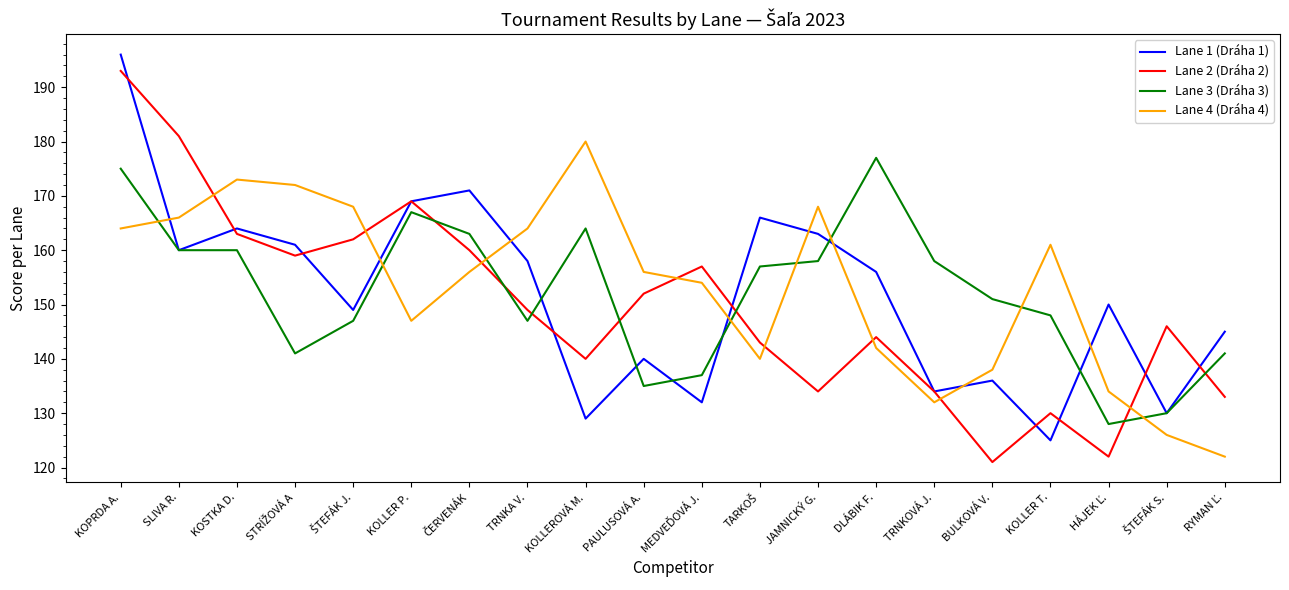

After their last crossing, which series has the higher values: Lane 2 (Dráha 2) or Lane 4 (Dráha 4)?

Lane 2 (Dráha 2)